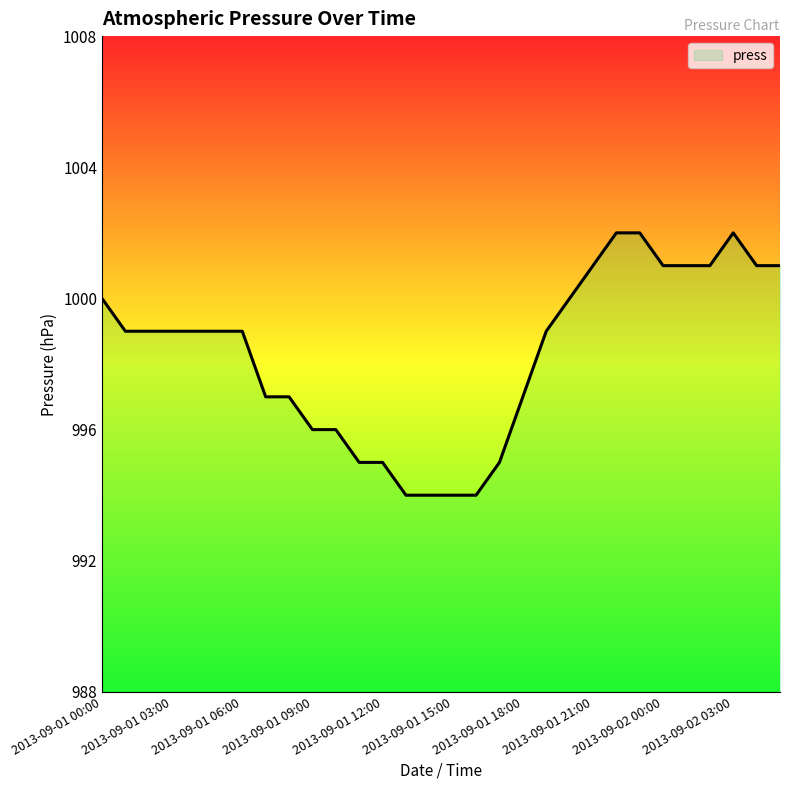

What is the minimum value shown in the chart?

994